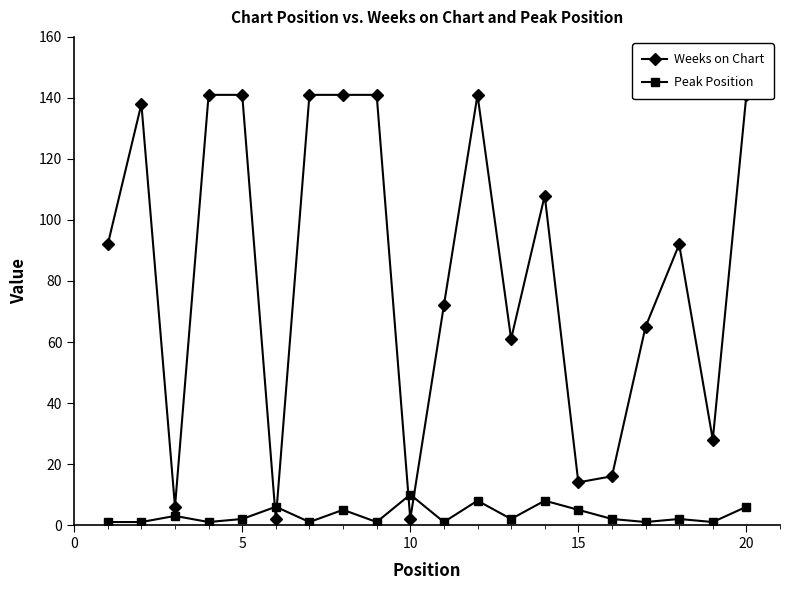

Reading right to left, extract all data points from this chart.

Weeks on Chart: 141	28	92	65	16	14	108	61	141	72	2	141	141	141	2	141	141	6	138	92
Peak Position: 6	1	2	1	2	5	8	2	8	1	10	1	5	1	6	2	1	3	1	1